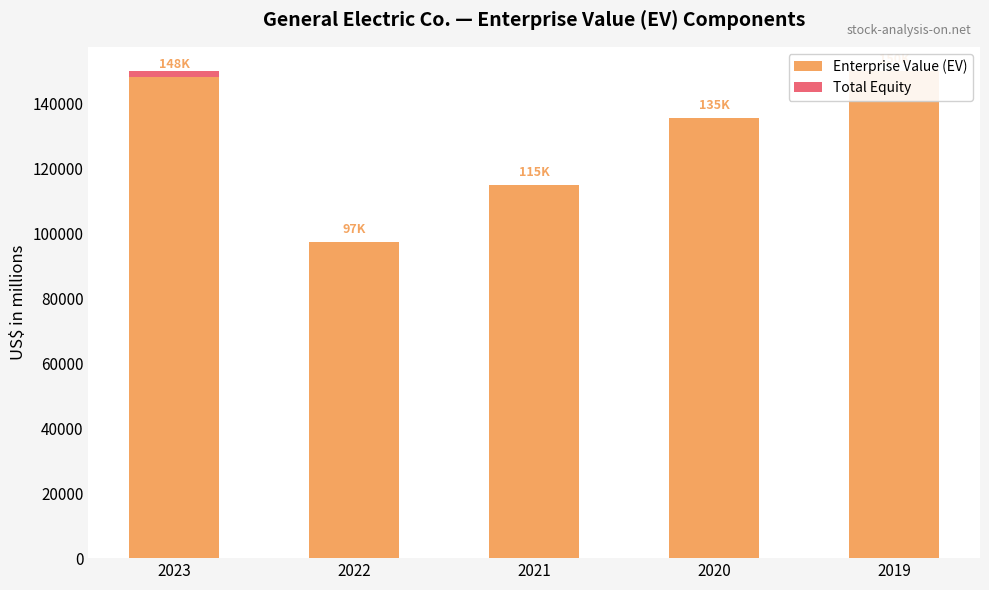

What is the value of the Enterprise Value (EV) bar at the 1st from the left?

148093